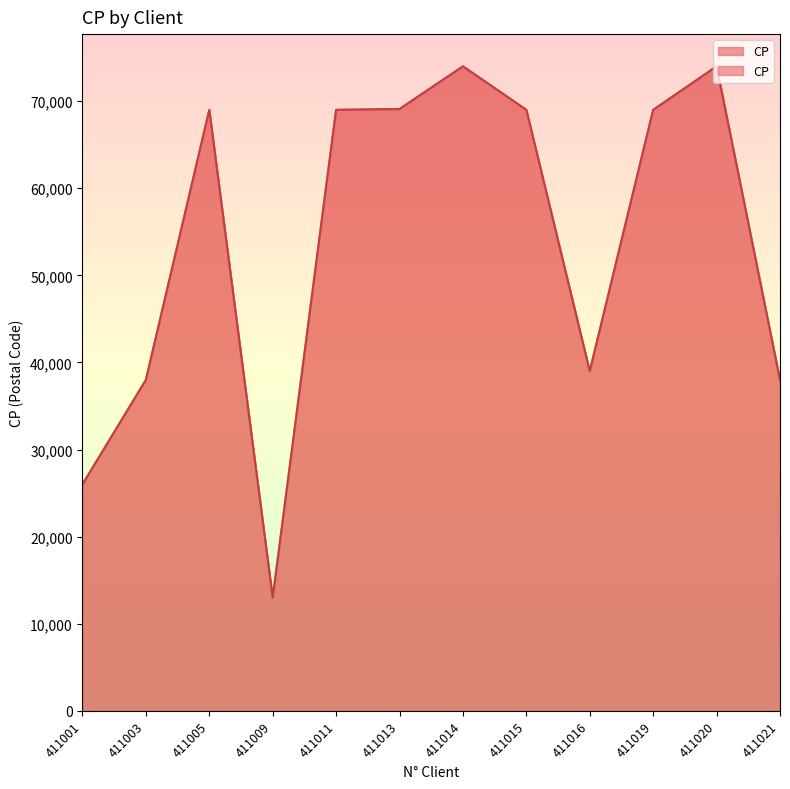

Reading right to left, extract all data points from this chart.

411021=38000	411020=74000	411019=69001	411016=39000	411015=69007	411014=74000	411013=69100	411011=69002	411009=13000	411005=69000	411003=38000	411001=26000